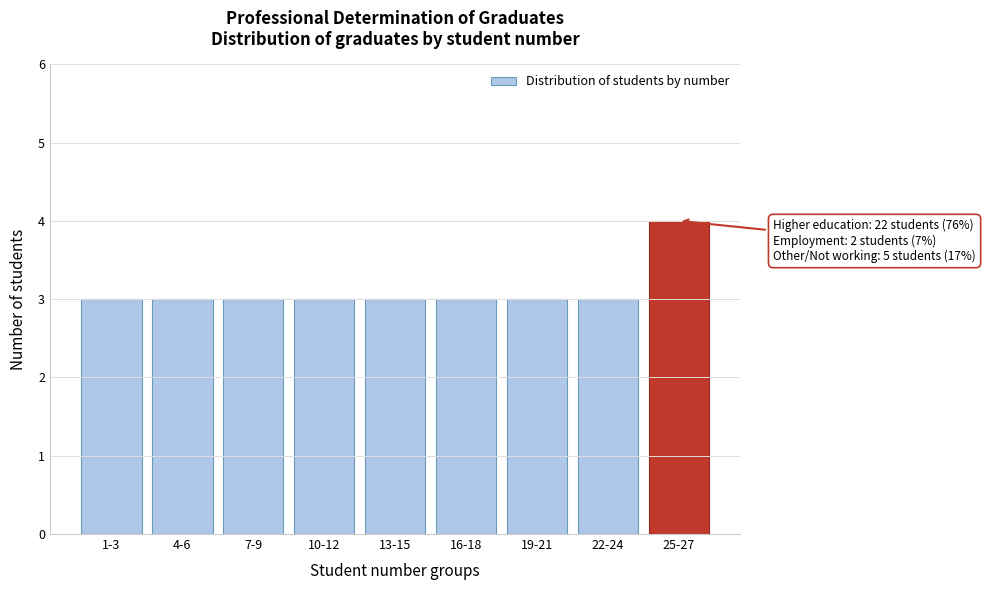

Reading left to right, transcribe all the data shown in this chart.

1-3=3	4-6=3	7-9=3	10-12=3	13-15=3	16-18=3	19-21=3	22-24=3	25-27=4